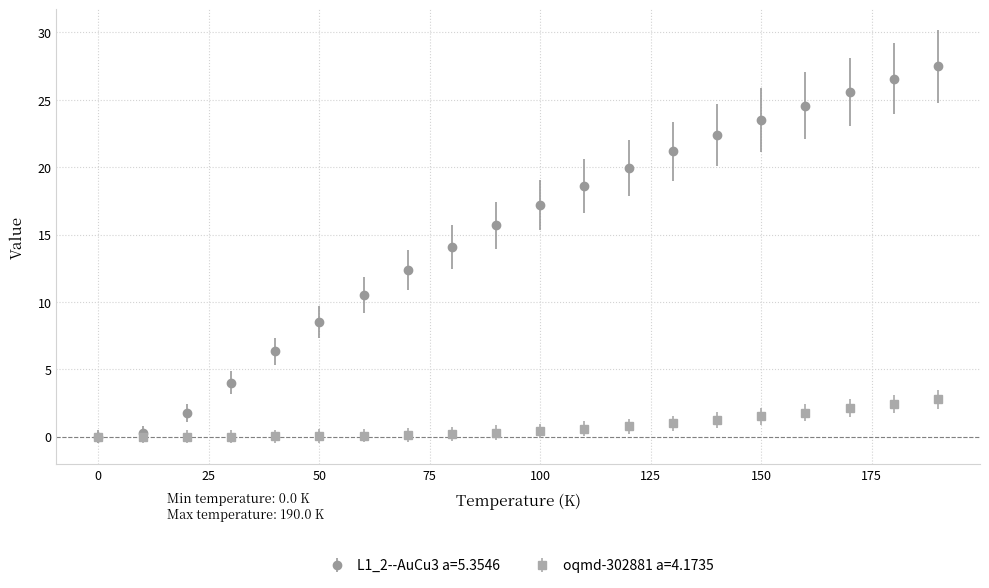

True or false: L1_2--AuCu3 a=5.3546 has more than 0 interior local peaks.

False